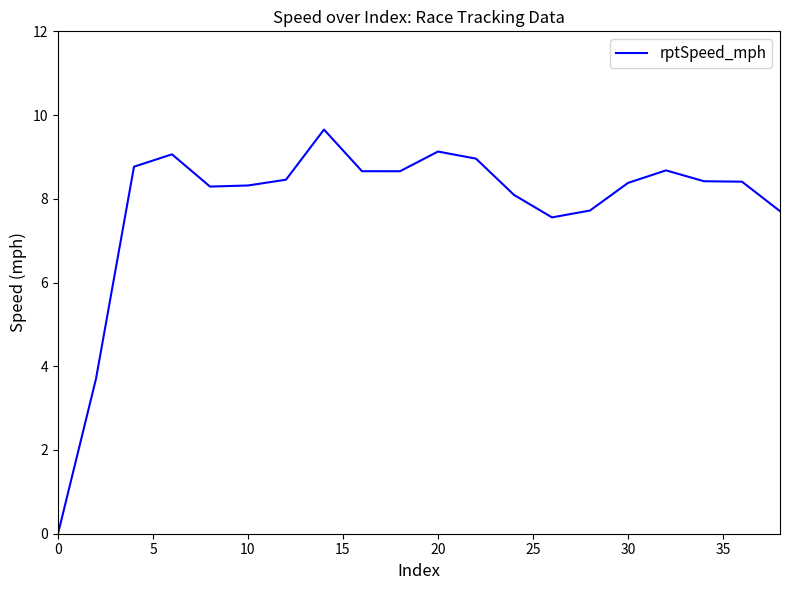

What is the maximum value shown in the chart?

9.7